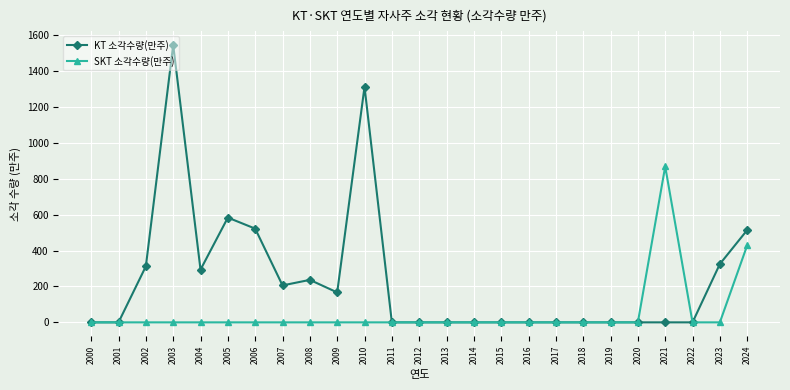

True or false: KT 소각수량(만주) has a value of 377.3 at 2003.

False